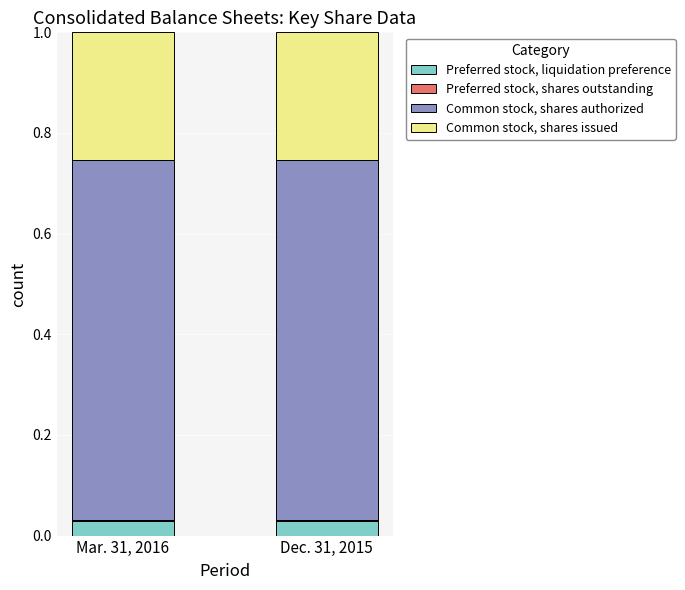

True or false: Preferred stock, liquidation preference has a value of 0.0 at Dec. 31, 2015.

True